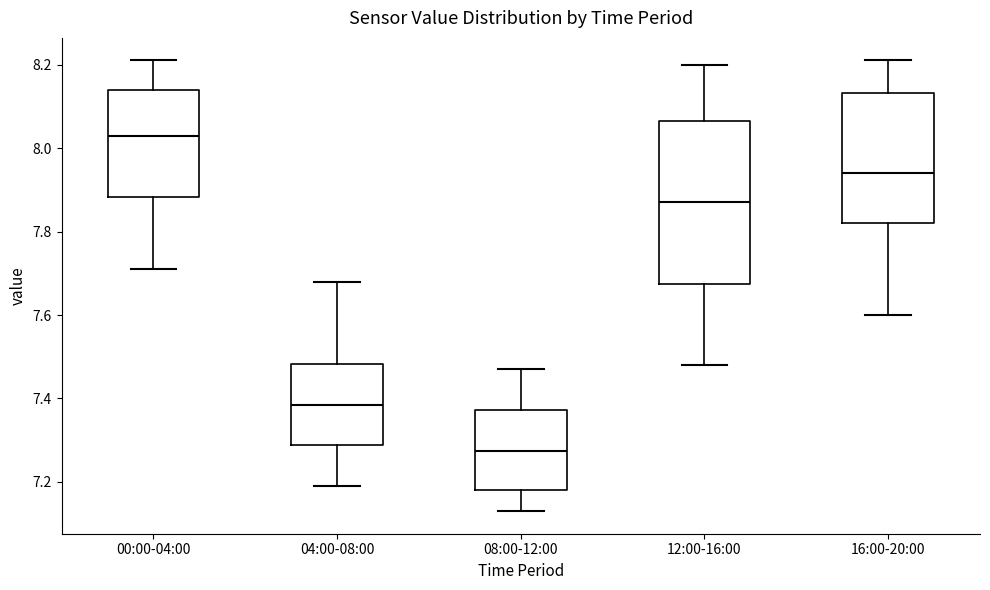

Where does the lower whisker of the box for 12:00-16:00 end on the y-axis? The values are not printed on the chart, so give them approximately, as read against the axis.

7.48